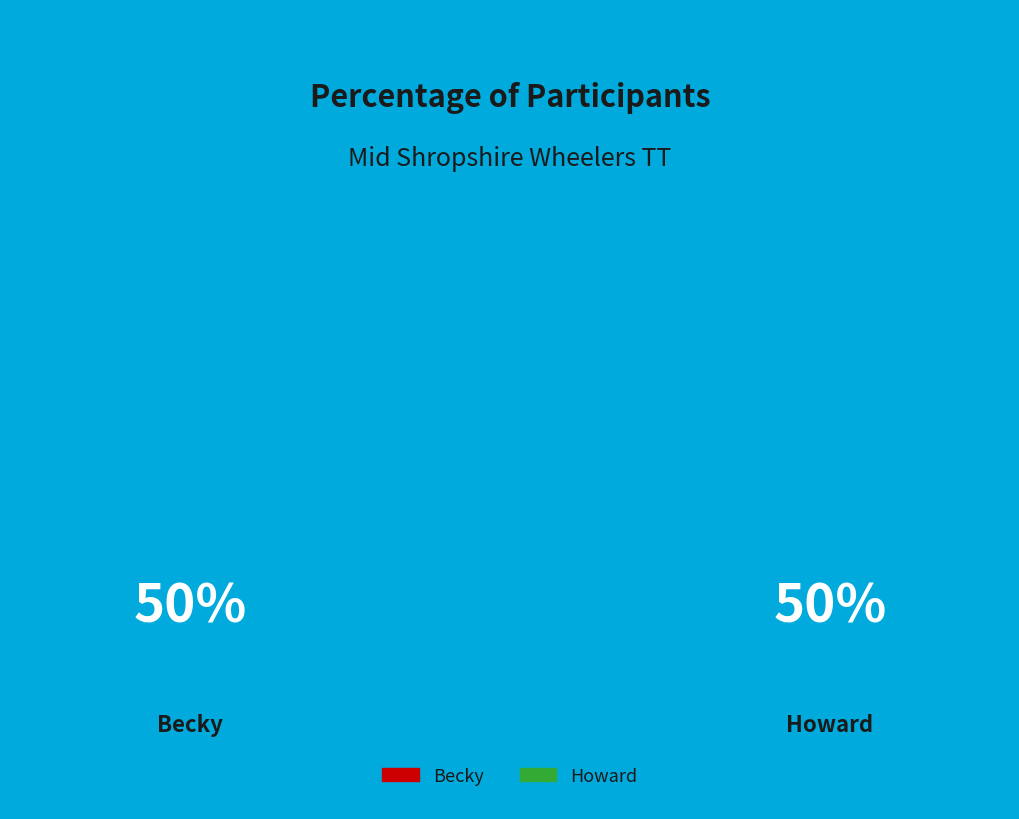

Is the sum of Becky and Howard greater than half?

Yes